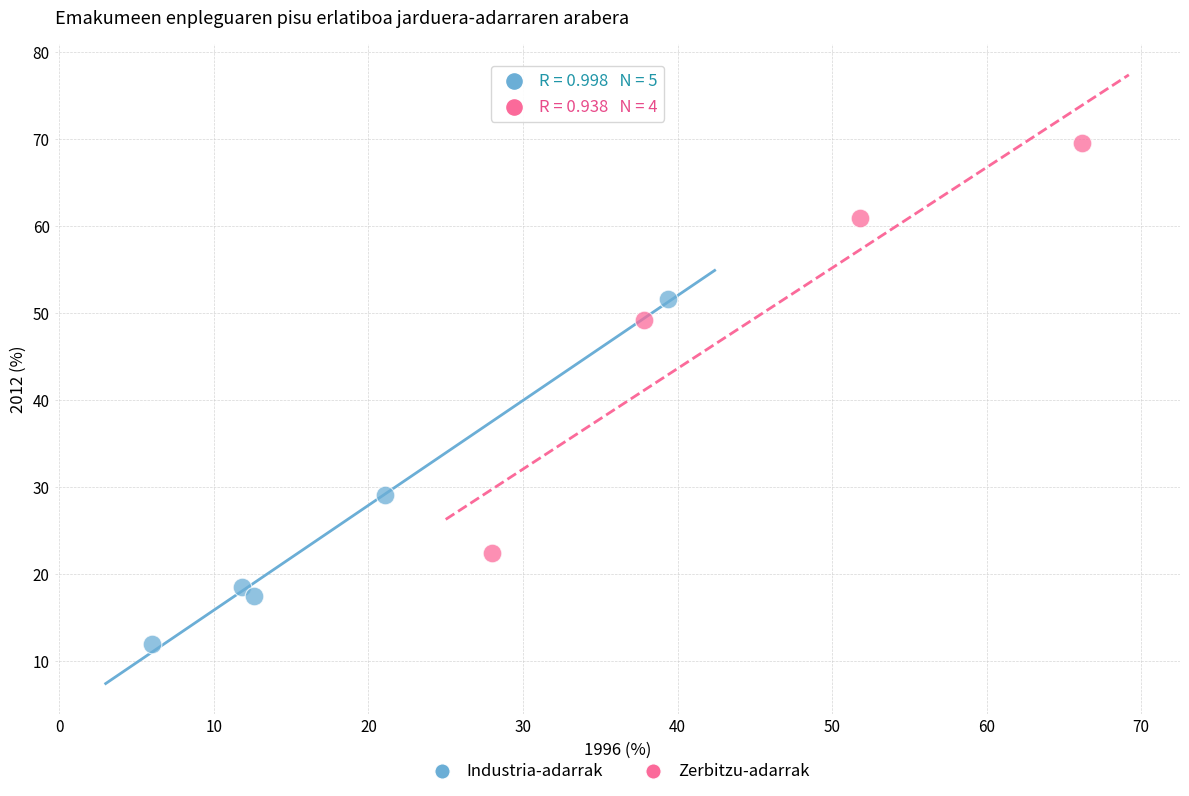

Which series has the largest Y range (max minus min)?

Zerbitzu-adarrak